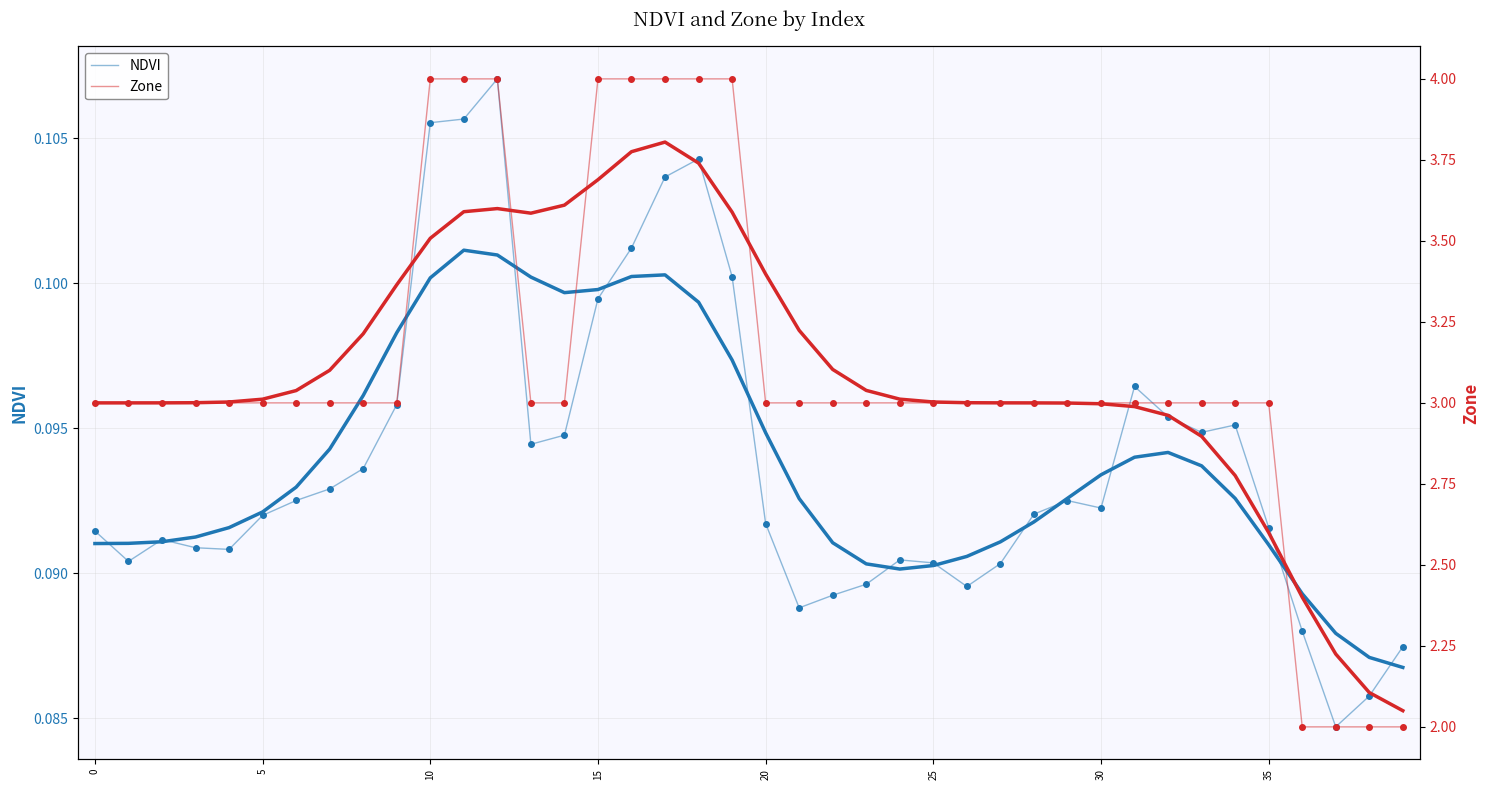

Rank the series by their maximum value, from lowest to highest.

NDVI, Zone